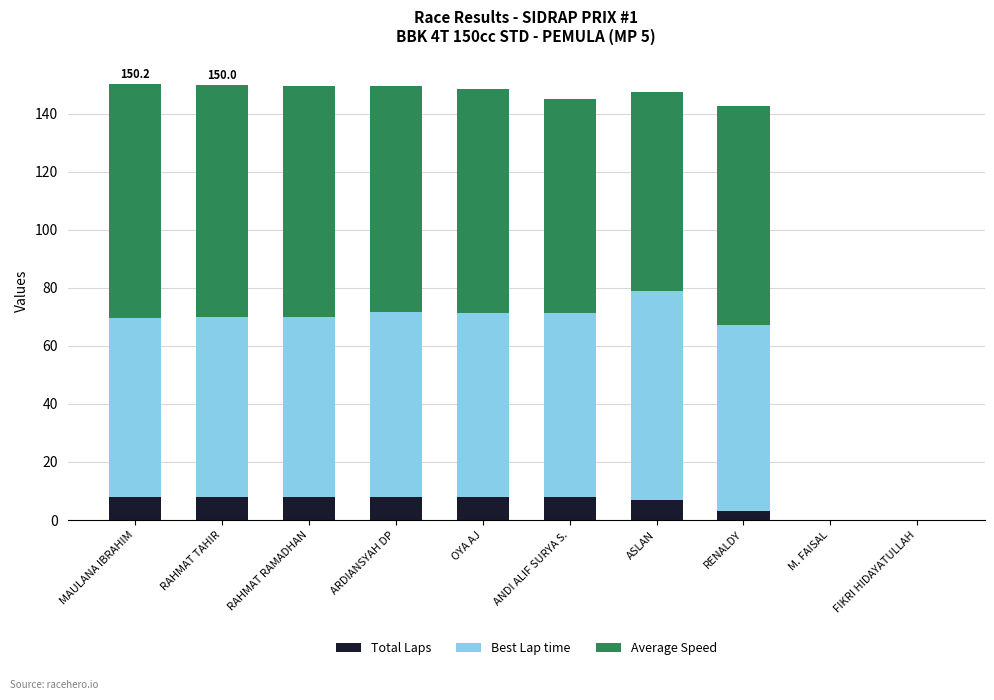

What is the maximum value for Total Laps?

8.0